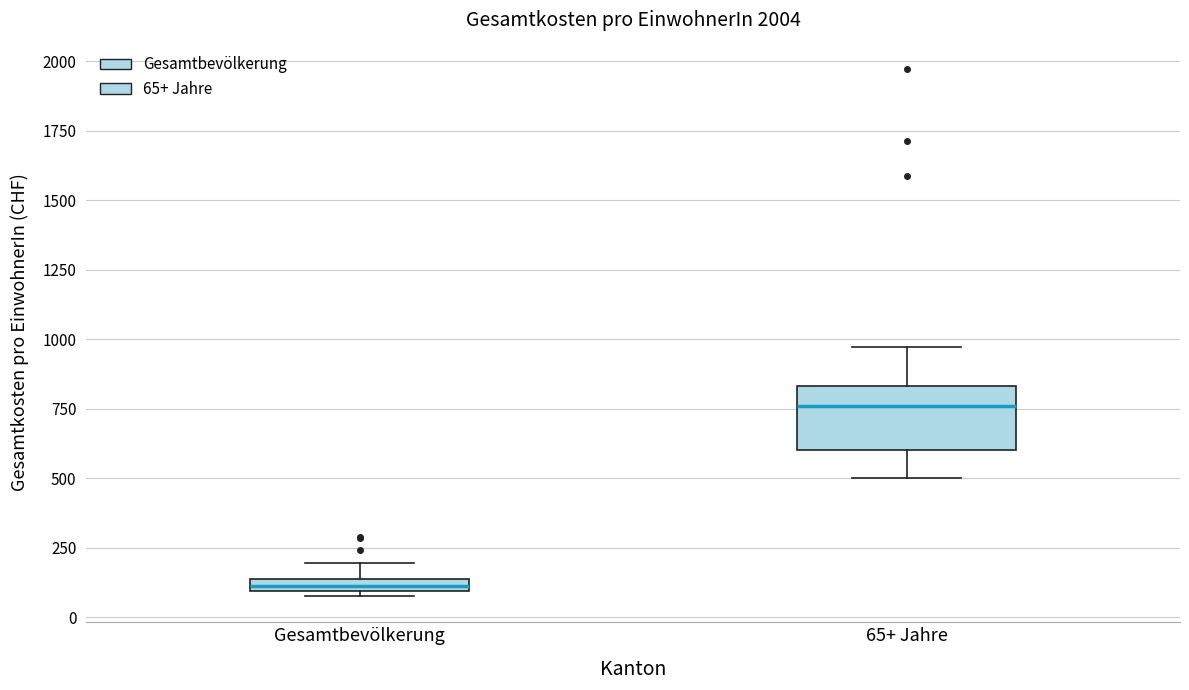

Which box's median line is the lowest?

Gesamtbevölkerung